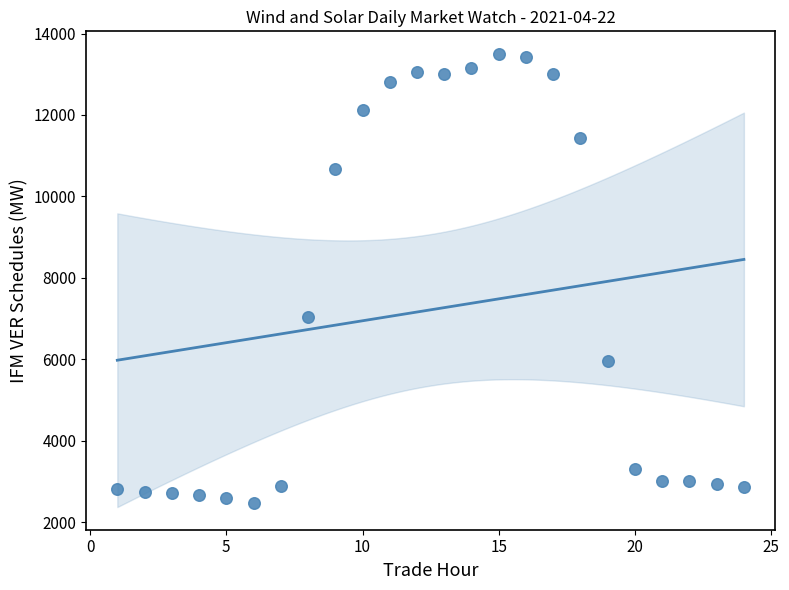

What is the range of X values (max minus min)?

23.0